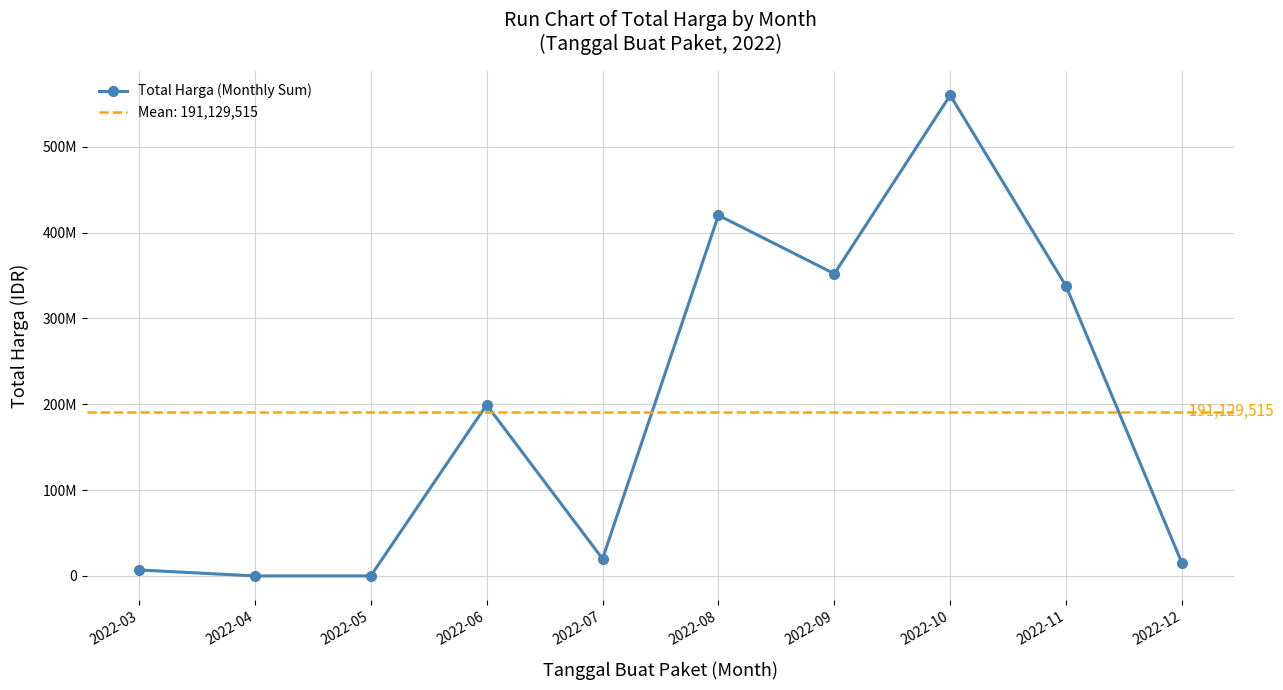

What is the sum of the values at 2022-04 and 2022-10?

559871150